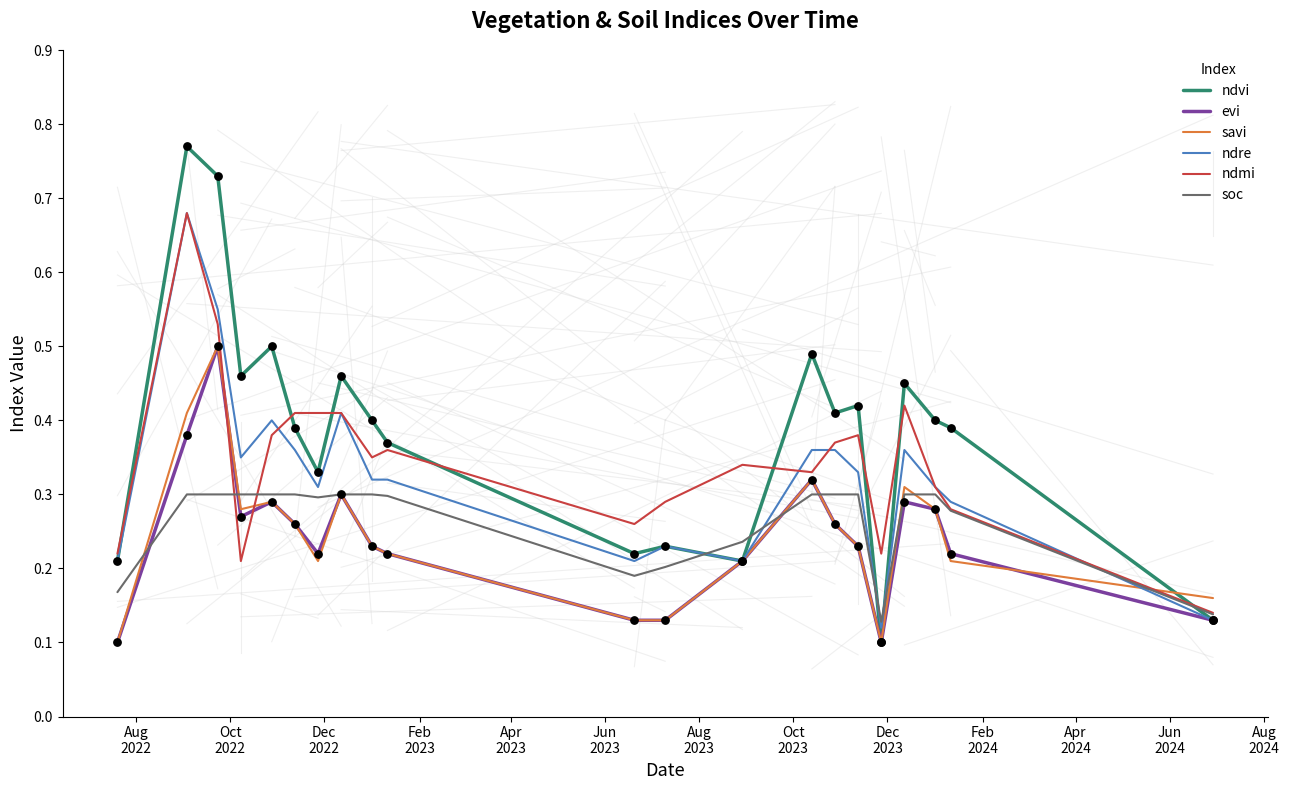

Which series has the largest range (max minus min)?

ndvi